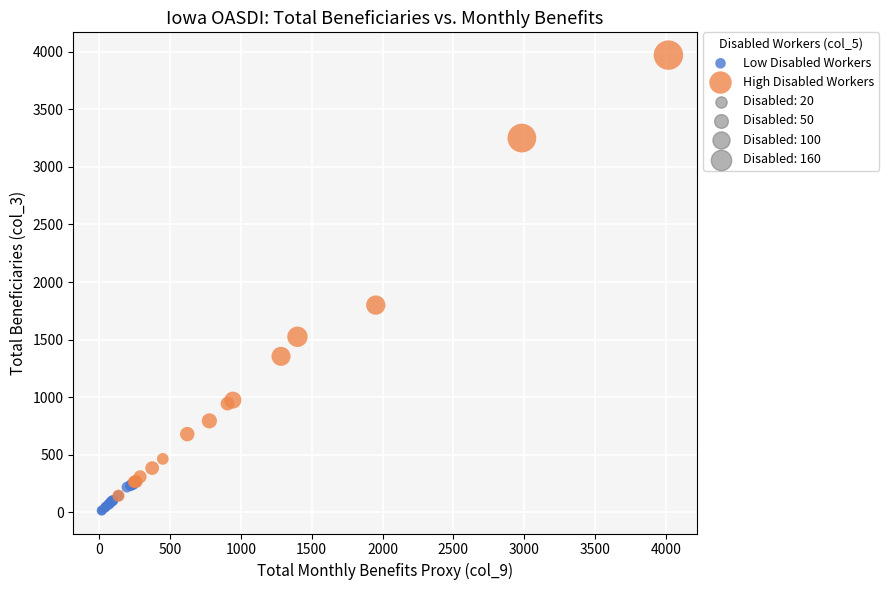

Which series reaches the maximum Y coordinate?

High Disabled Workers